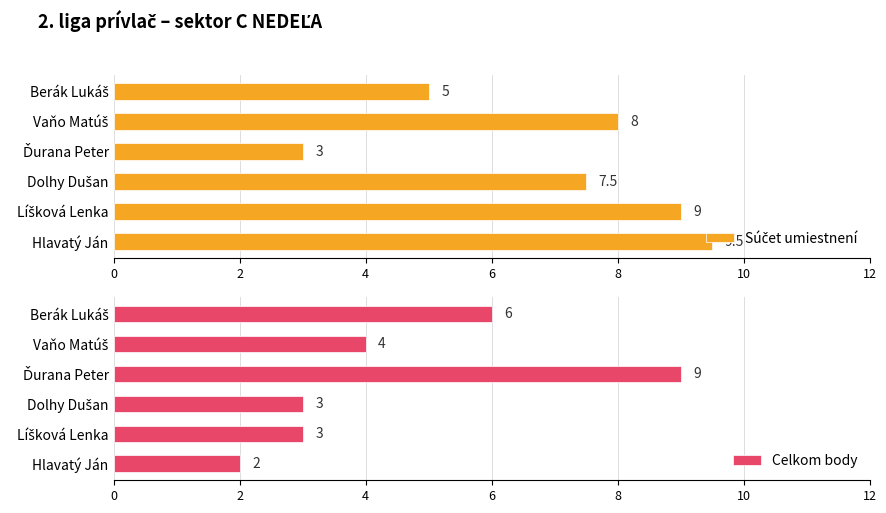

What is the highest value of the Celkom body series?

9